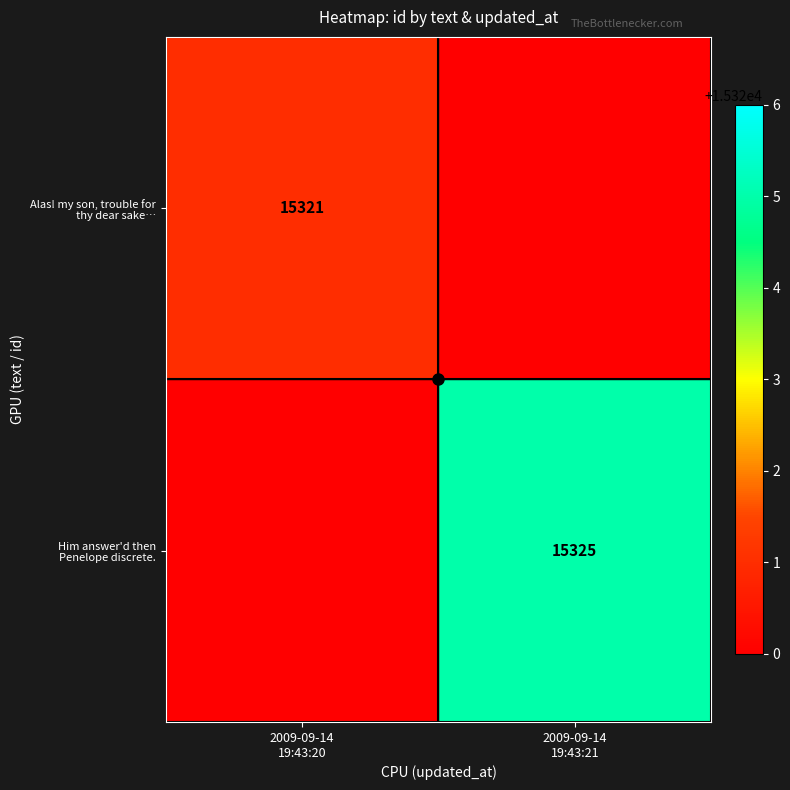

How many values in row_0 are above zero?

1